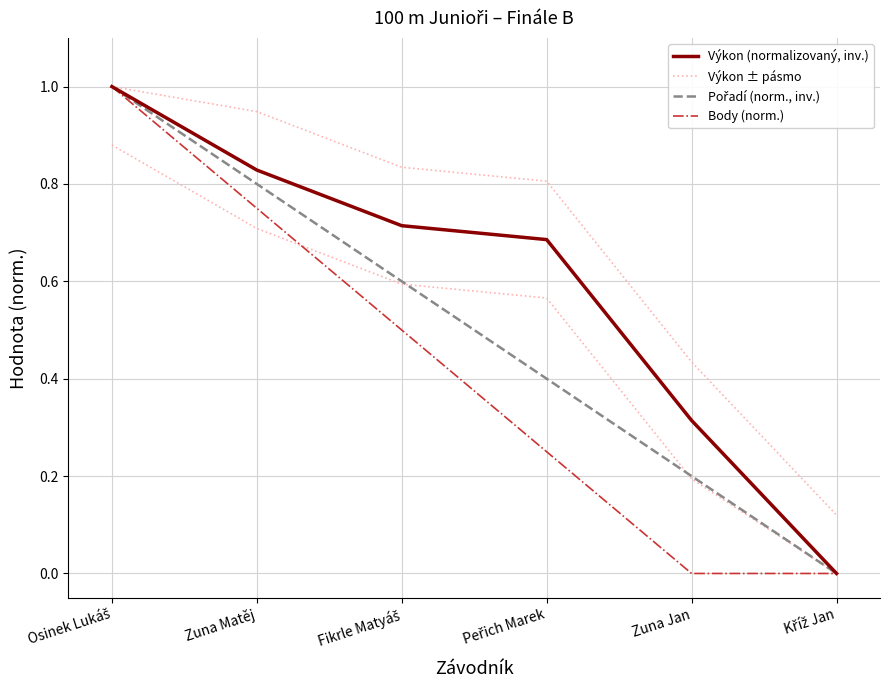

True or false: Pořadí (norm., inv.) has more than 0 interior local peaks.

False